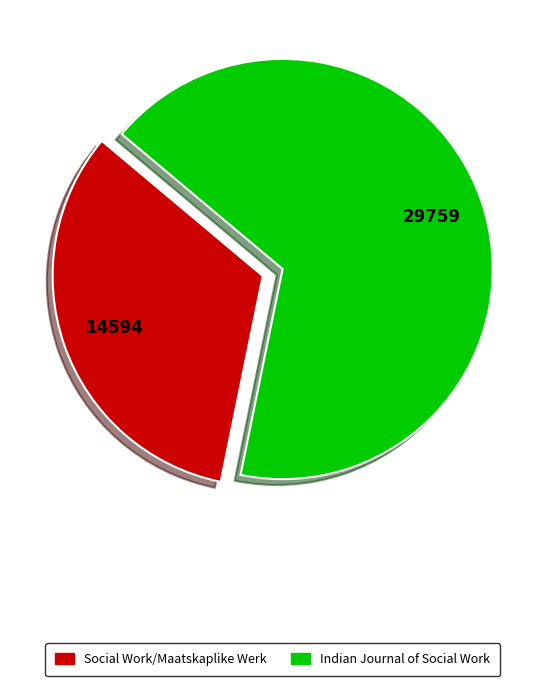

Do Social Work/Maatskaplike Werk and Indian Journal of Social Work together represent more than half of the pie?

Yes